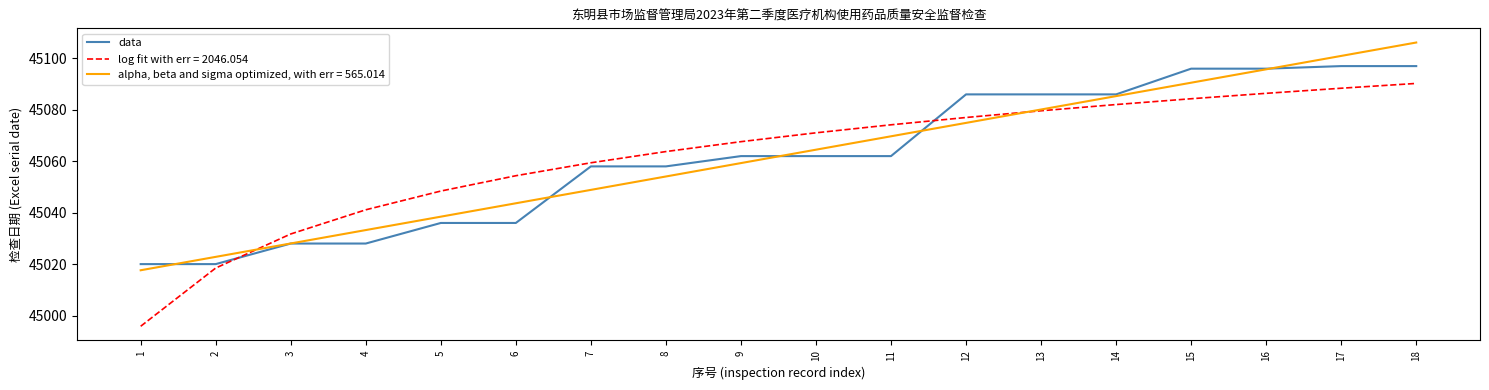

Is the value of data at 17 greater than the value of alpha, beta and sigma optimized, with err = 565.014 at 15?

Yes